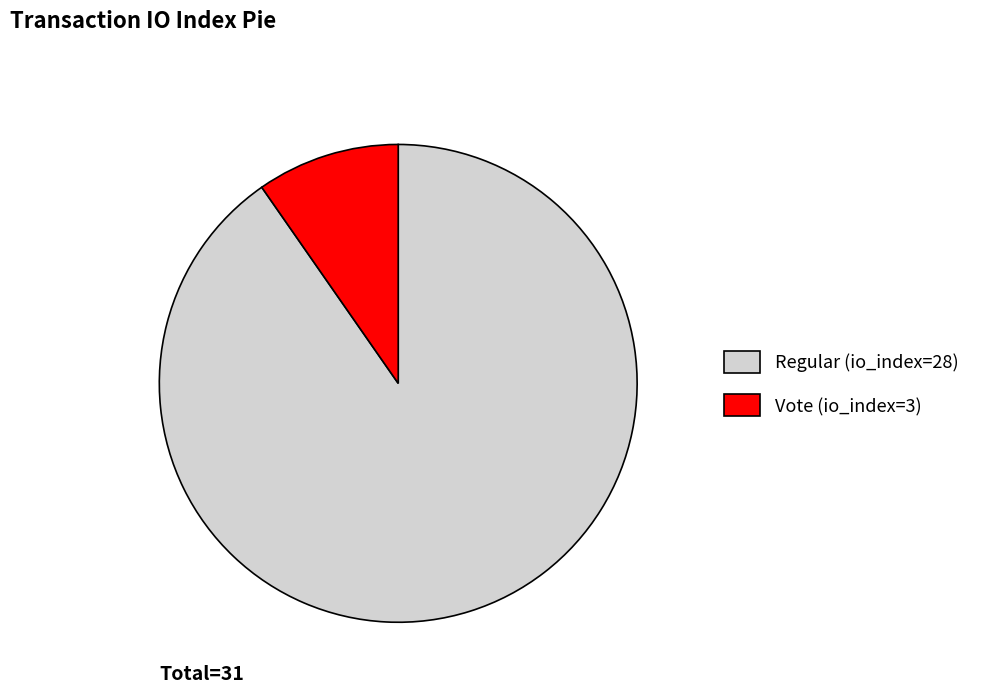

Combined, do Regular (io_index=28) and Vote (io_index=3) account for over 50%?

Yes